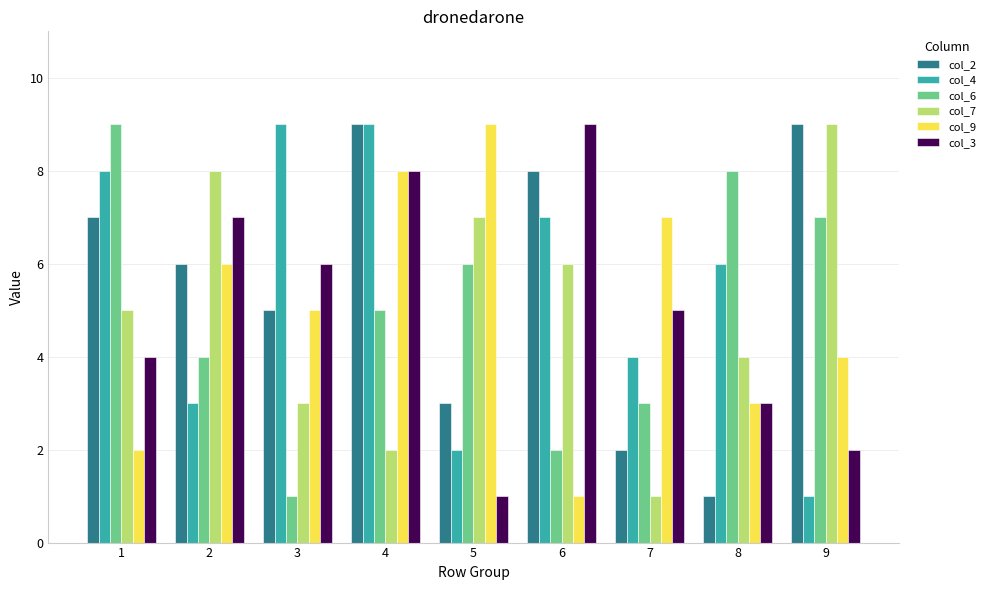

How many data points in col_6 are less than 5?

4